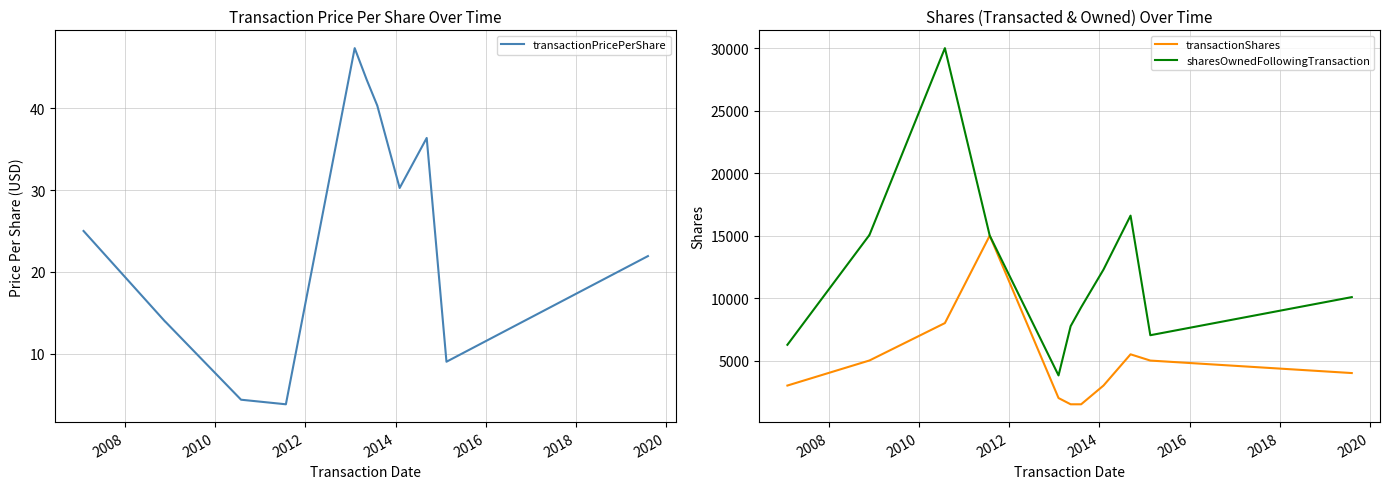

What is the maximum value for sharesOwnedFollowingTransaction?

30008